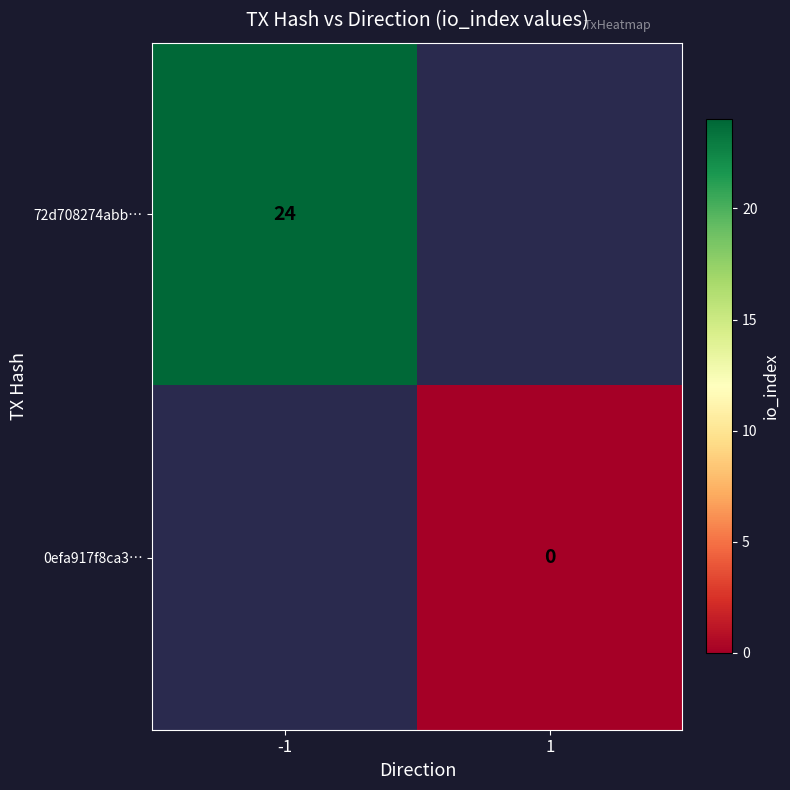

True or false: 72d708274abb… has a value of 7 at -1.

False